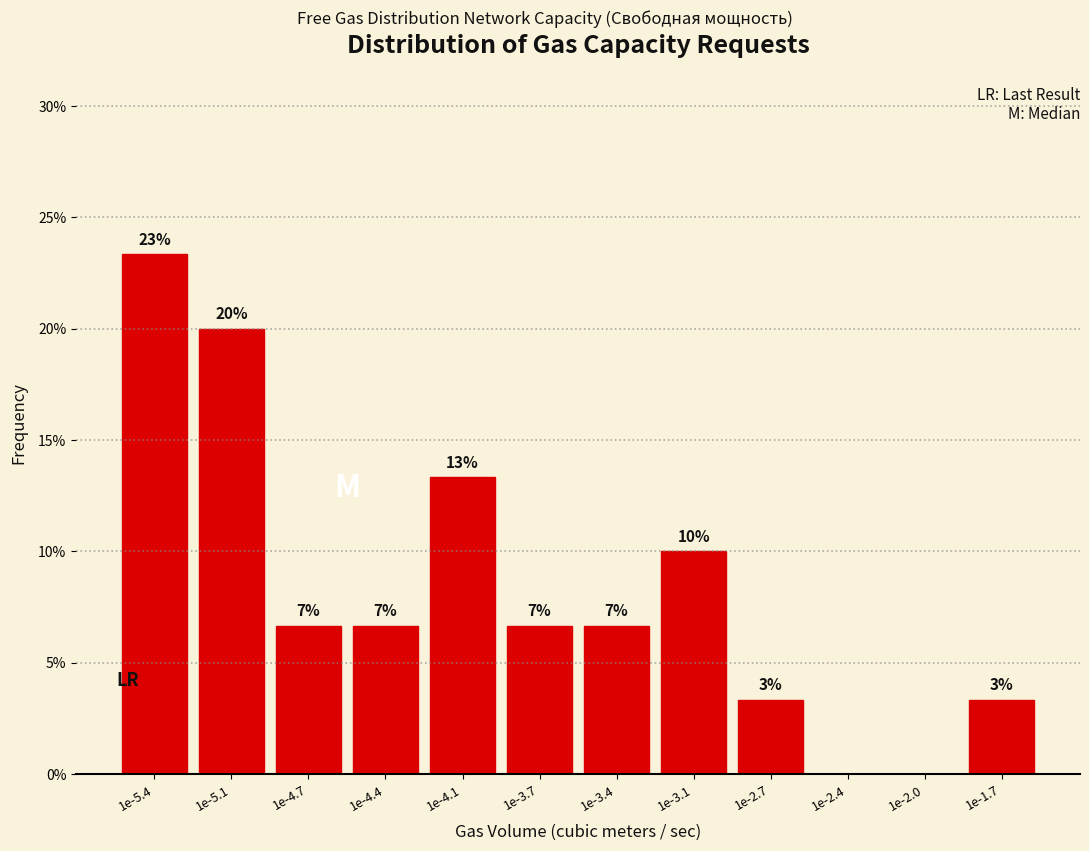

Are the bars horizontal?

No